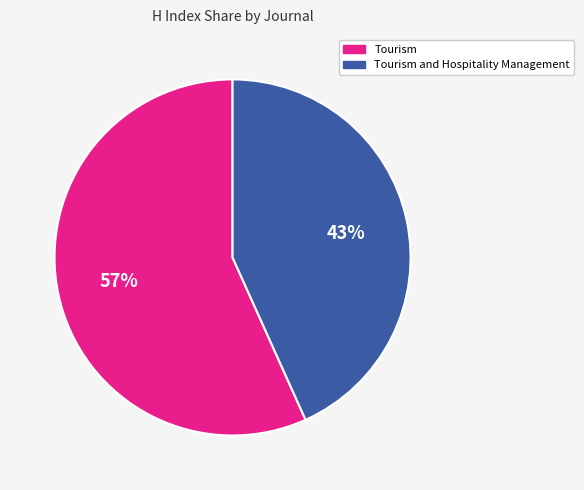

How many slices are in this pie chart?

2